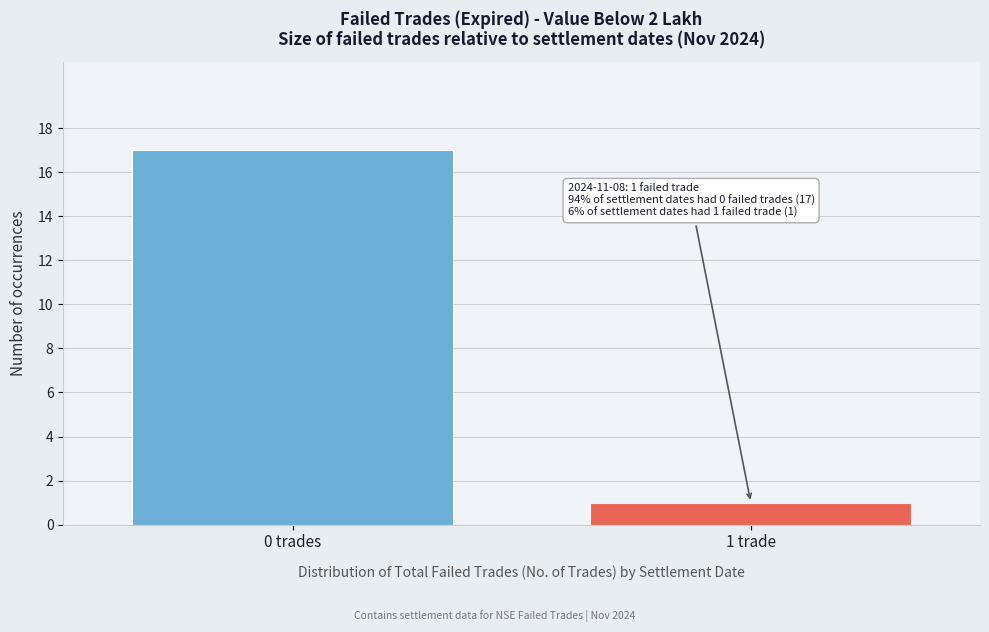

Reading right to left, transcribe all the data shown in this chart.

1	17